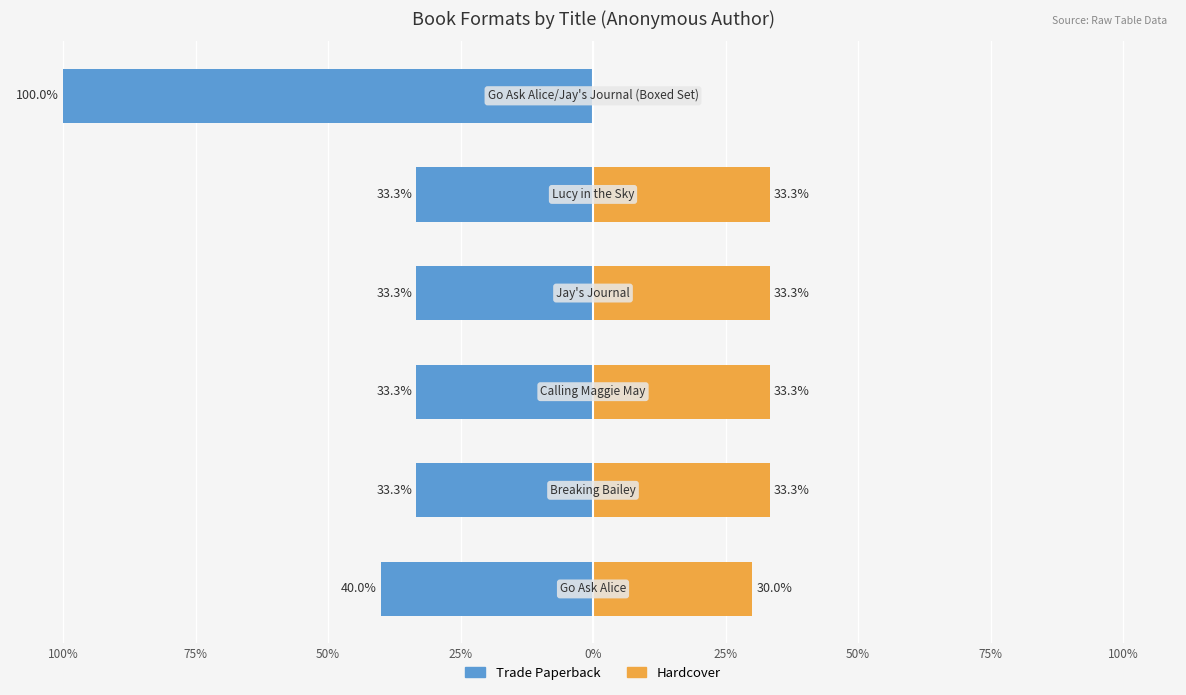

Are the bars horizontal?

Yes